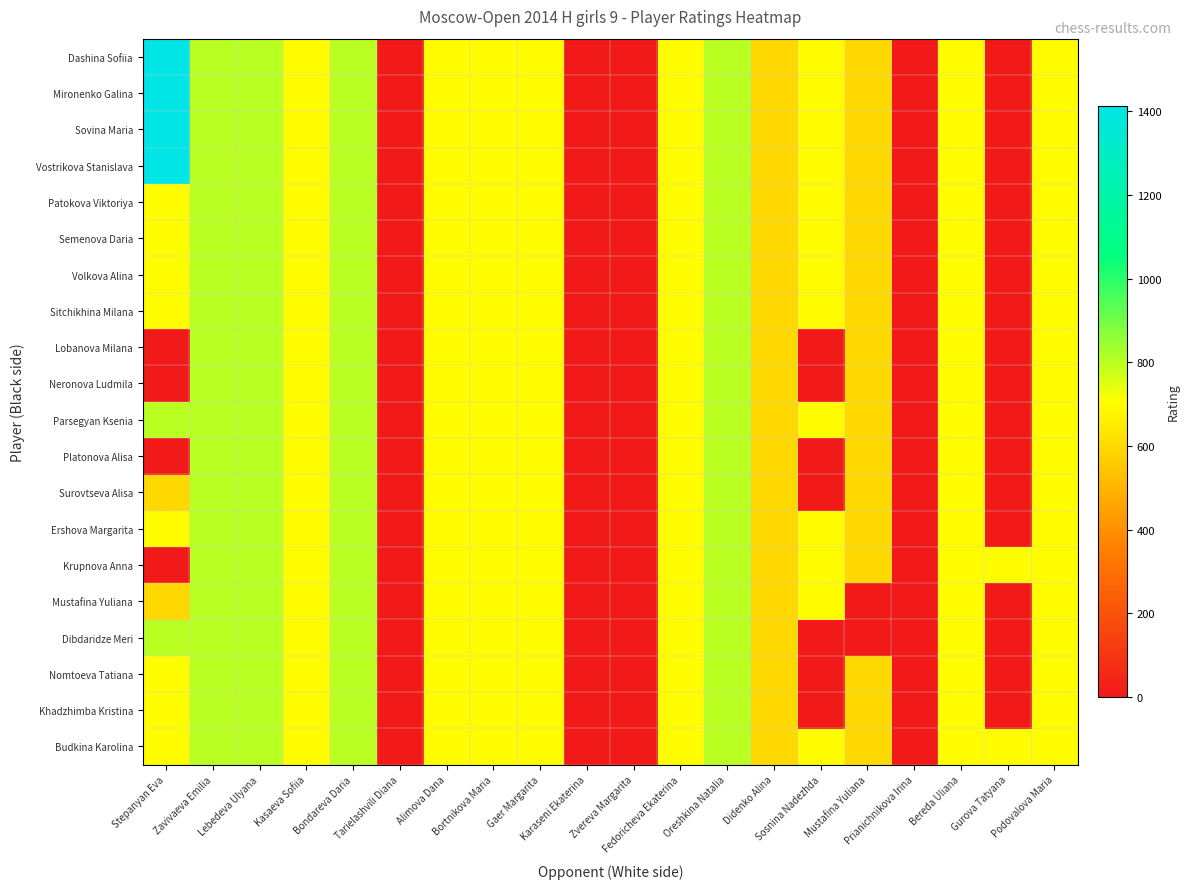

How many categories are shown in the chart?

20